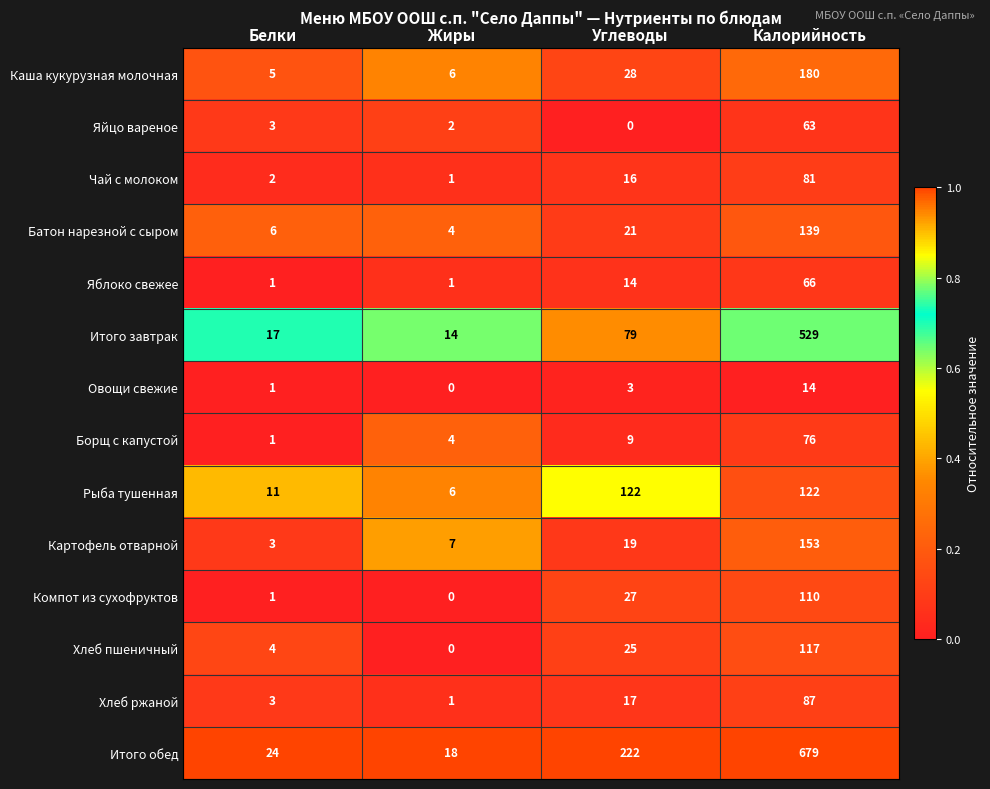

How many series are shown in this chart?

14